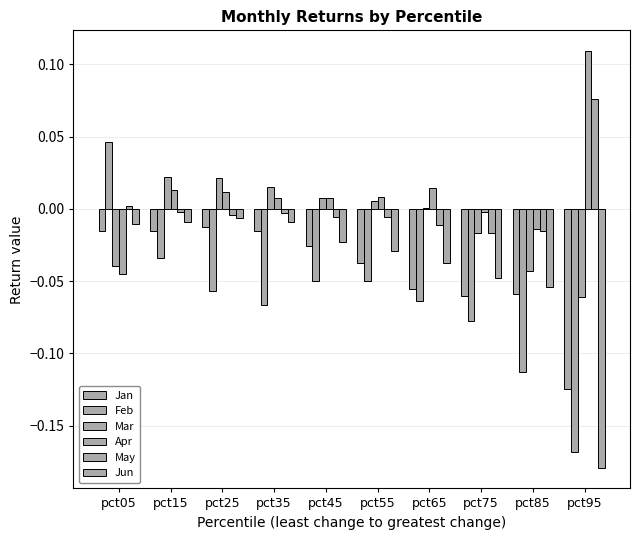

At which category is the sum across all series the highest?

pct15